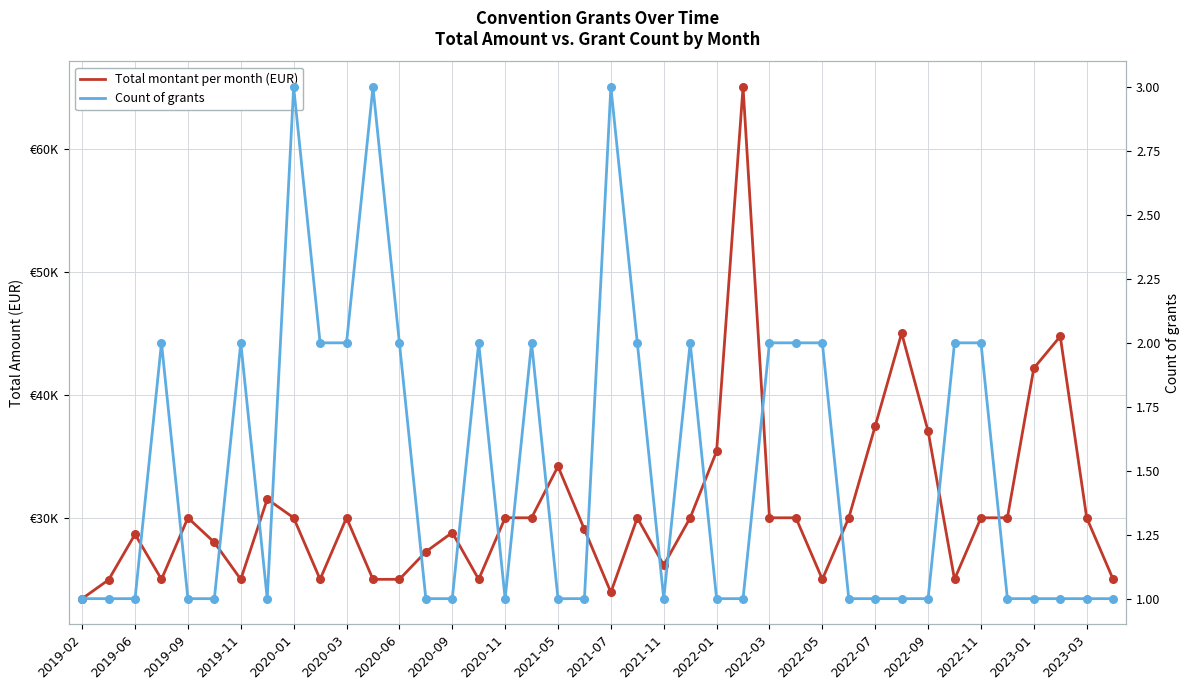

At how many categories does at least one series exceed 33174?

8